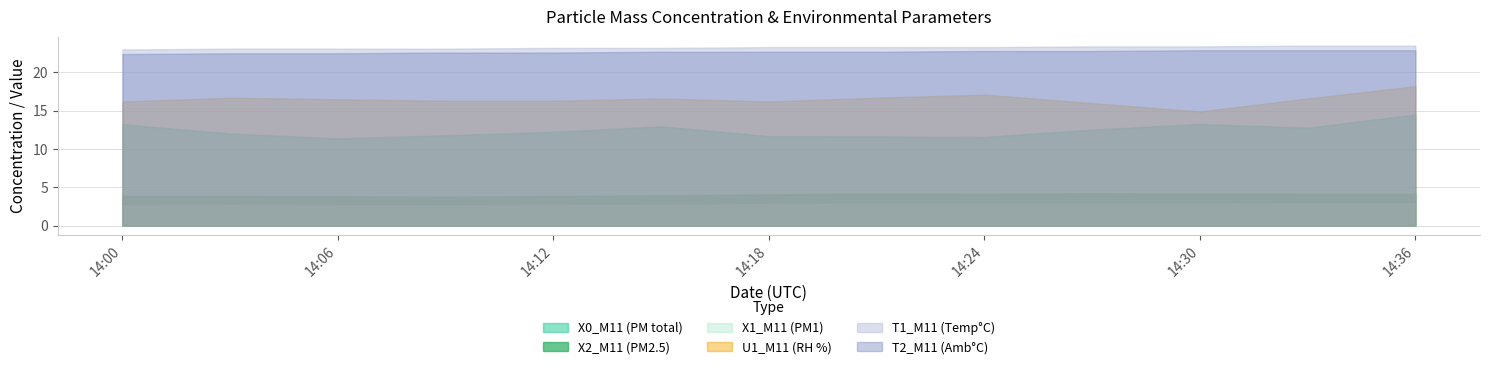

What is the label of the 3rd point from the left?

2024-05-03 14:06:00